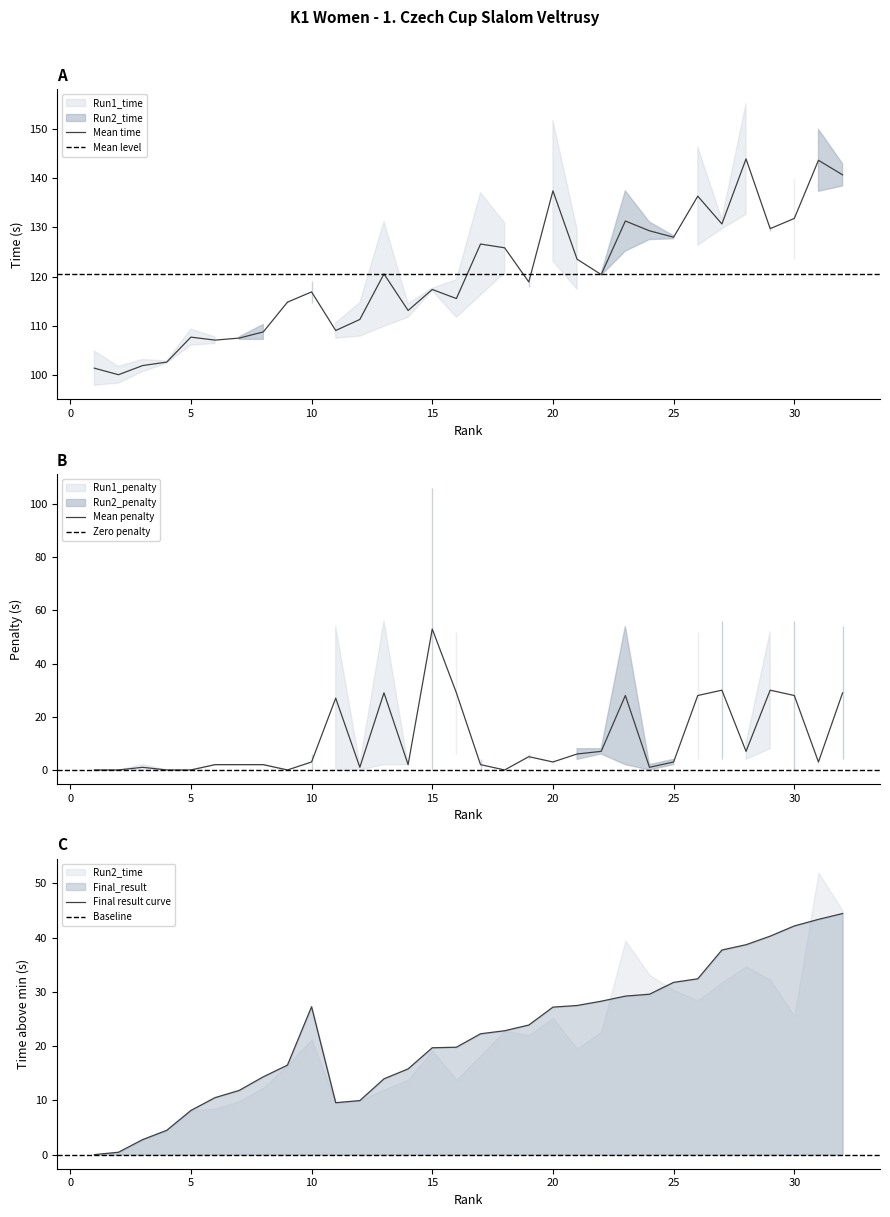

Is it true that Mean time equals 137.4 at 20?

True